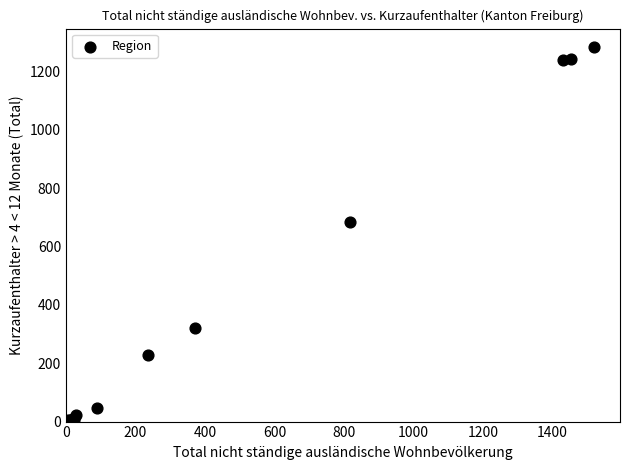

What Y value in the scatter plot is closest to 642?

685